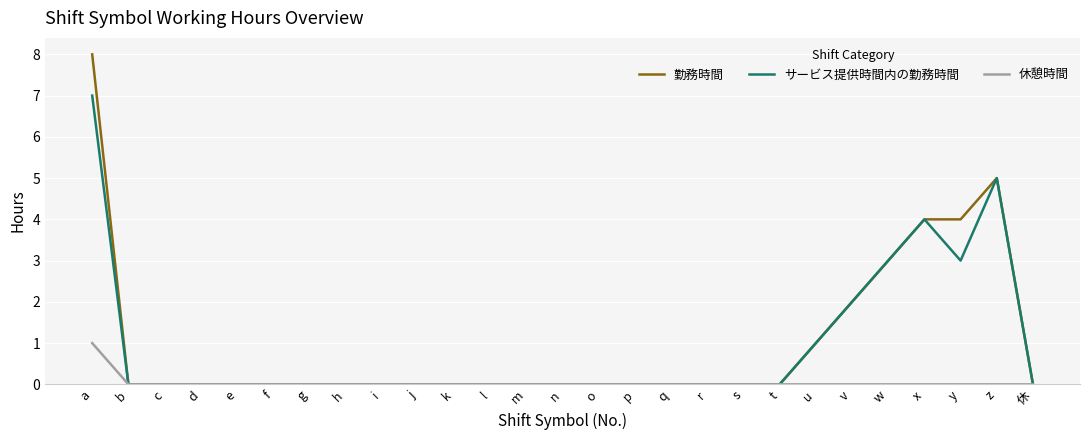

List the series in order of their peak value, highest first.

勤務時間, サービス提供時間内の勤務時間, 休憩時間